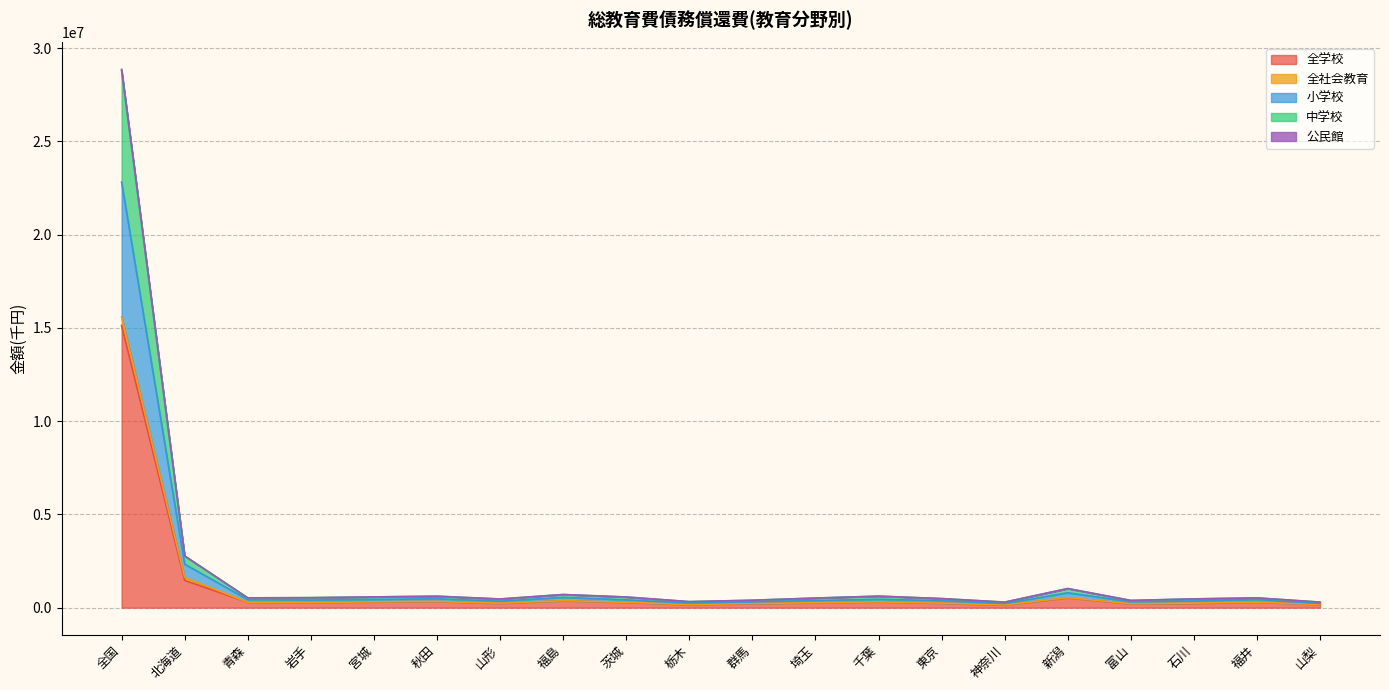

True or false: 全学校 and 公民館 intersect in this chart.

False